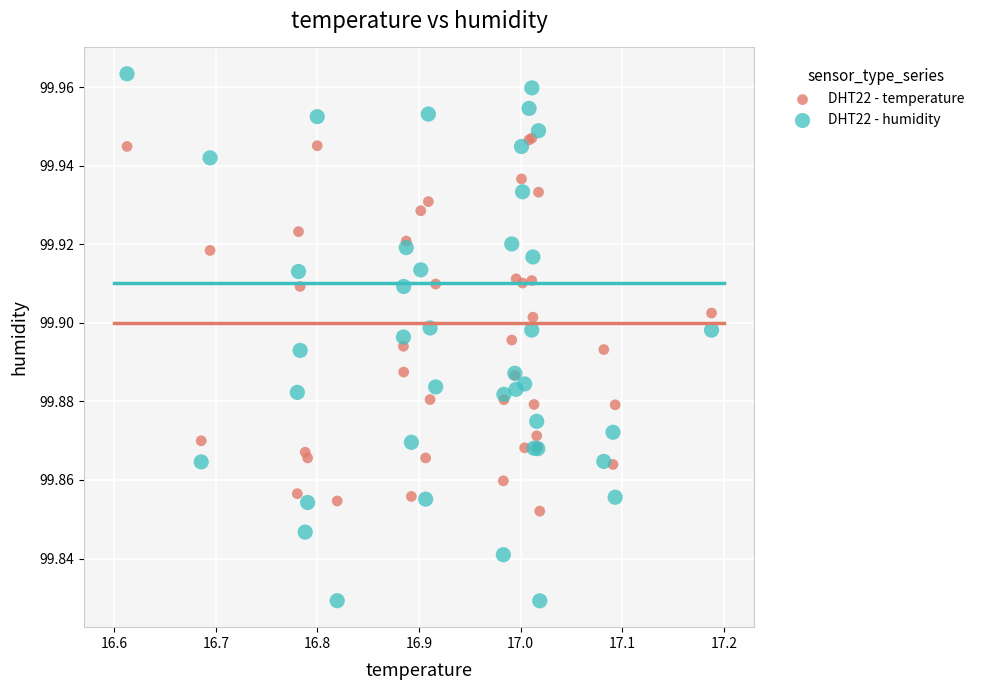

Which series reaches the minimum Y coordinate?

DHT22 - humidity